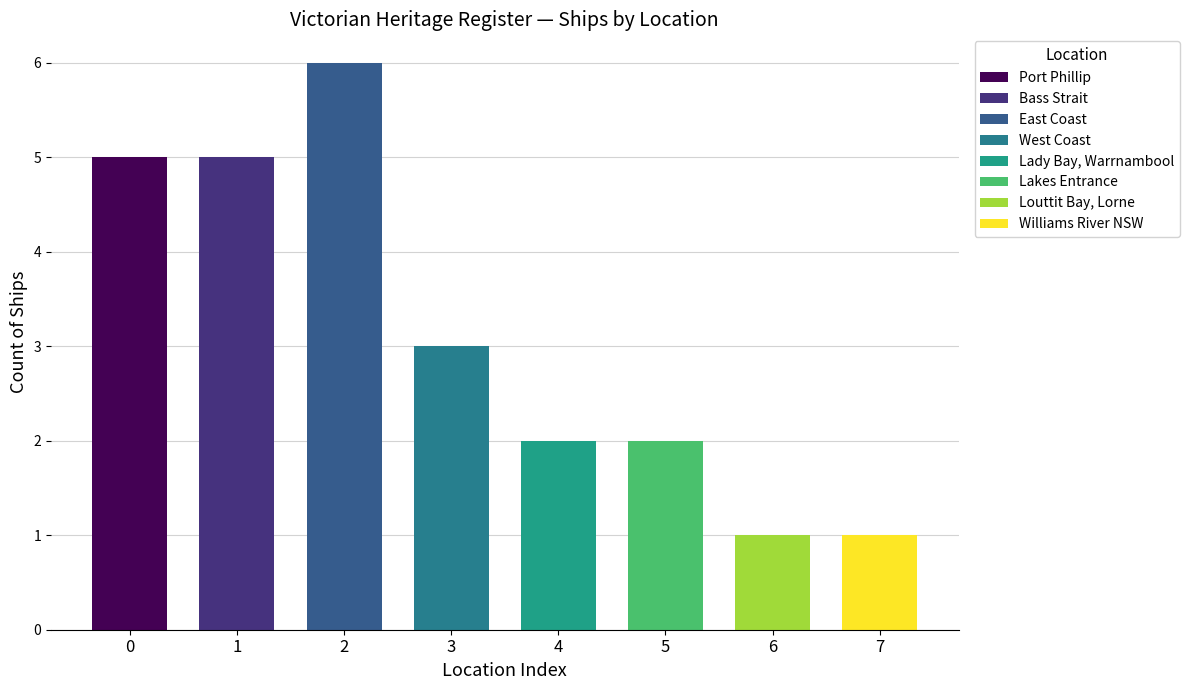

What is the change in value from West Coast to Williams River NSW?

-2